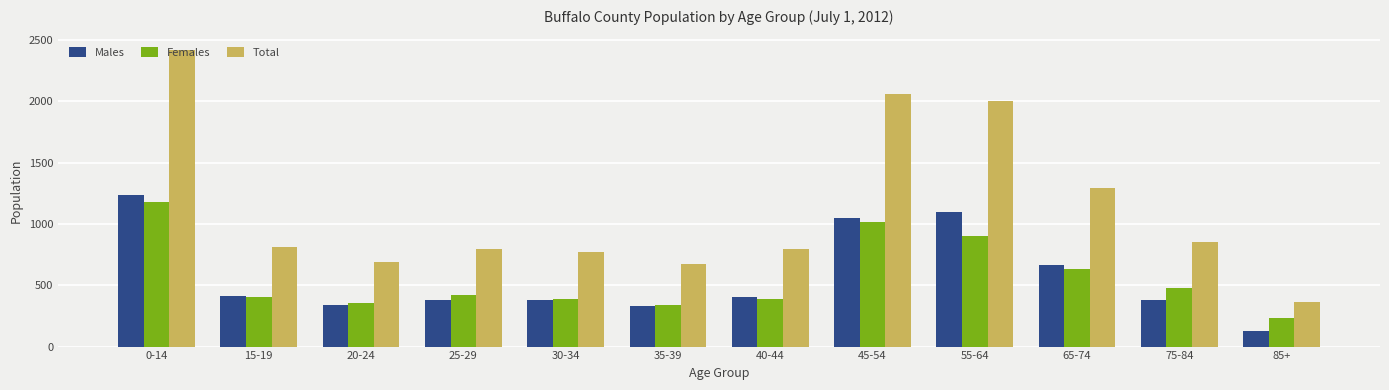

At which category is the sum across all series the highest?

0-14